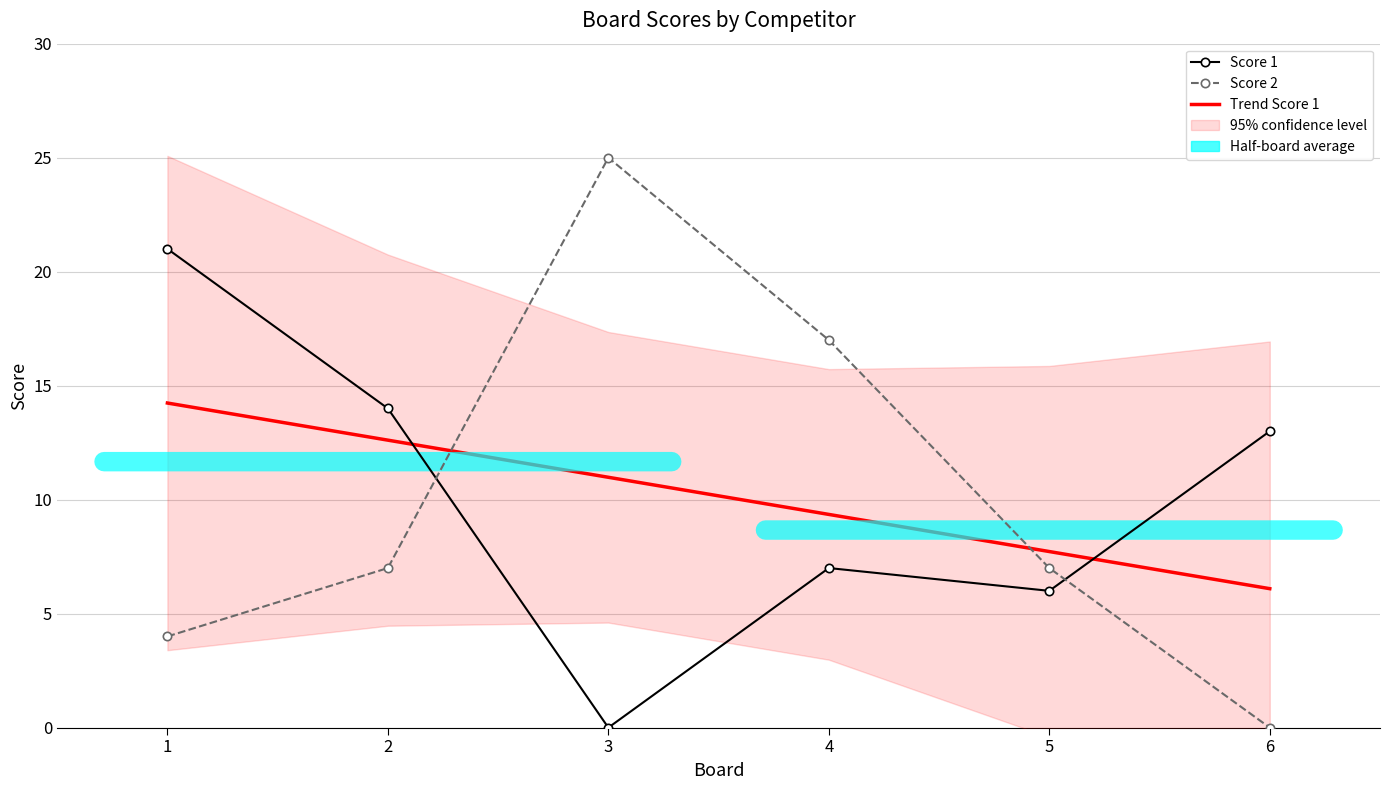

Reading left to right, transcribe all the data shown in this chart.

Score 1: 1=21.0	2=14.0	3=0.0	4=7.0	5=6.0	6=13.0
Score 2: 1=4.0	2=7.0	3=25.0	4=17.0	5=7.0	6=0.0
Trend Score 1: 1=14.2	2=12.6	3=11.0	4=9.4	5=7.7	6=6.1